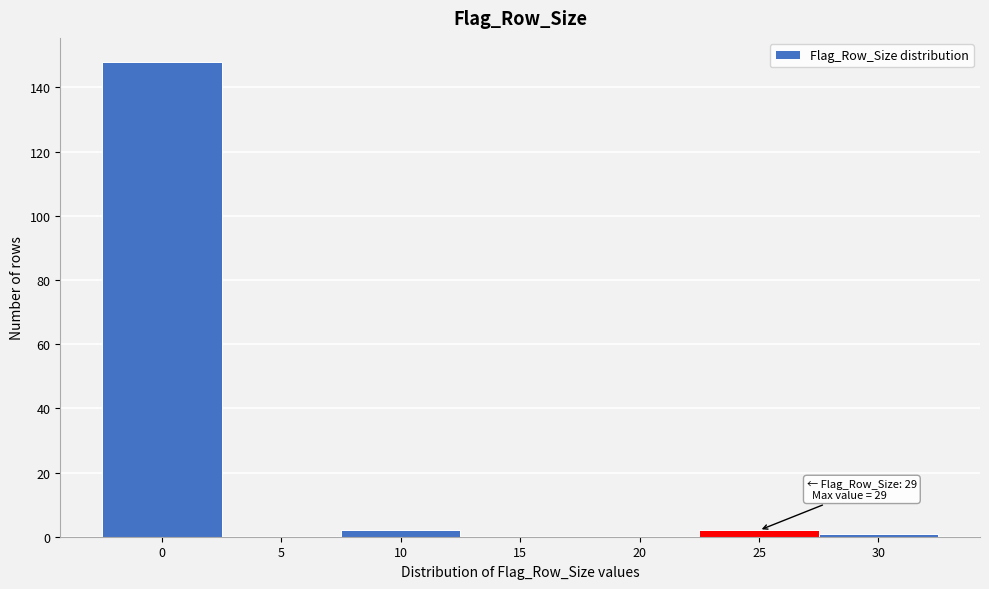

Reading left to right, what are all the values shown in this chart?

0=148	5=0	10=2	15=0	20=0	25=2	30=1